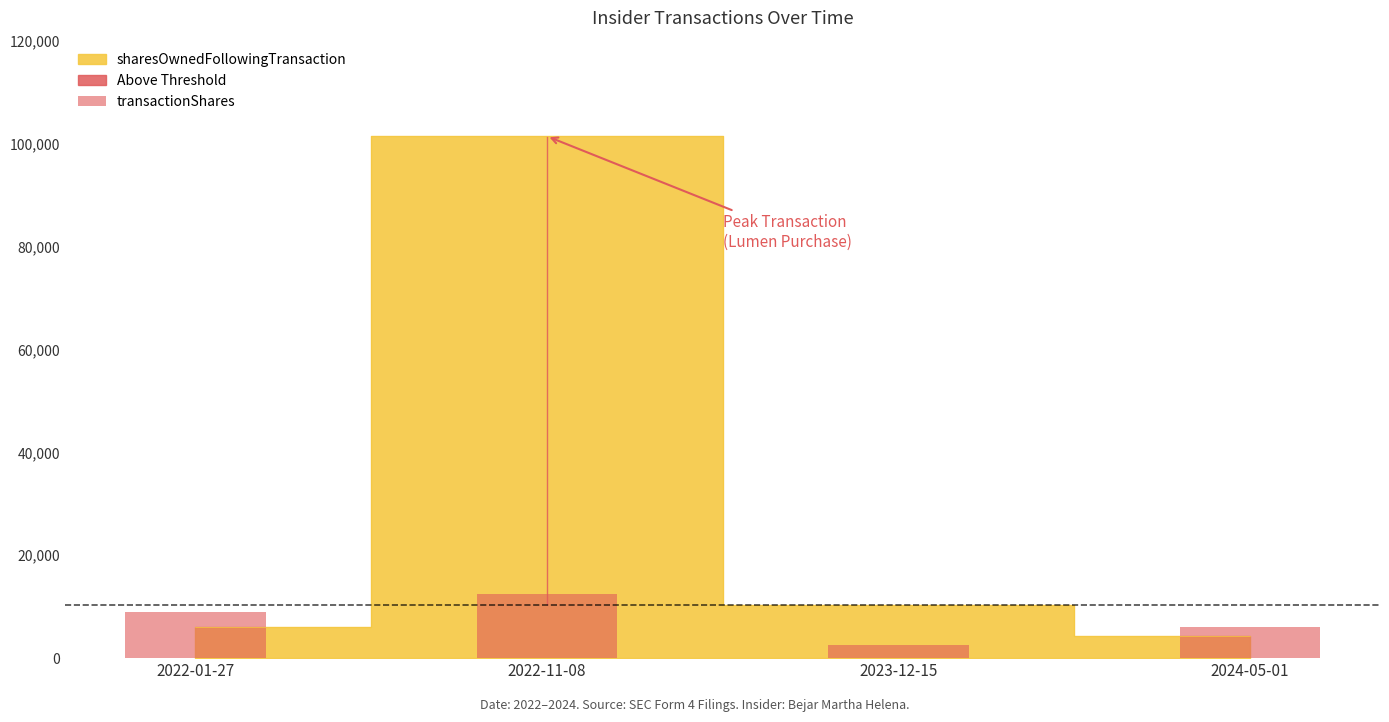

What is the difference between the values at 2022-11-08 and 2024-05-01?

6500